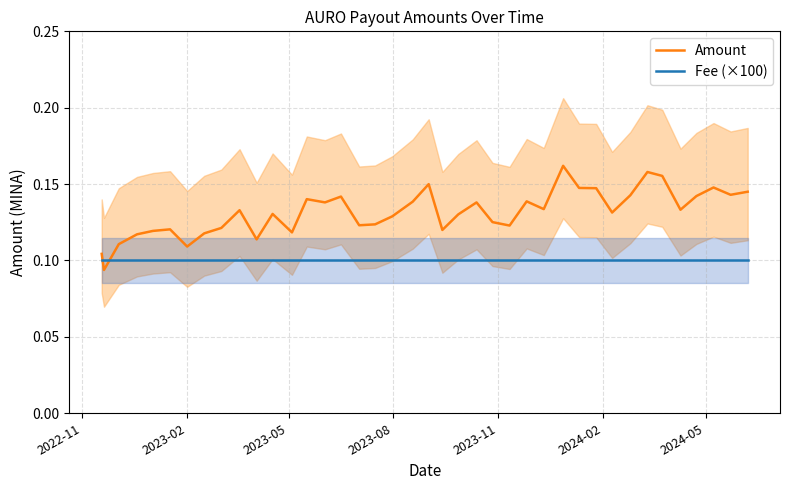

How many lines are shown in the chart?

2